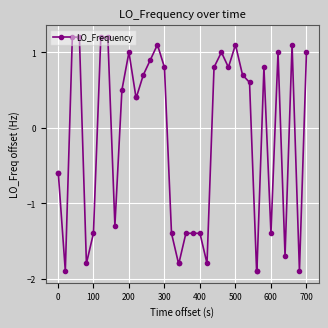

What is the minimum value shown in the chart?

-1.9